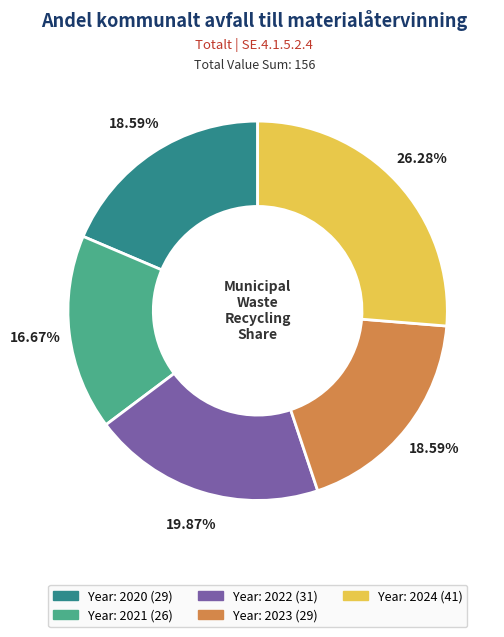

Is there a majority slice in this chart?

No